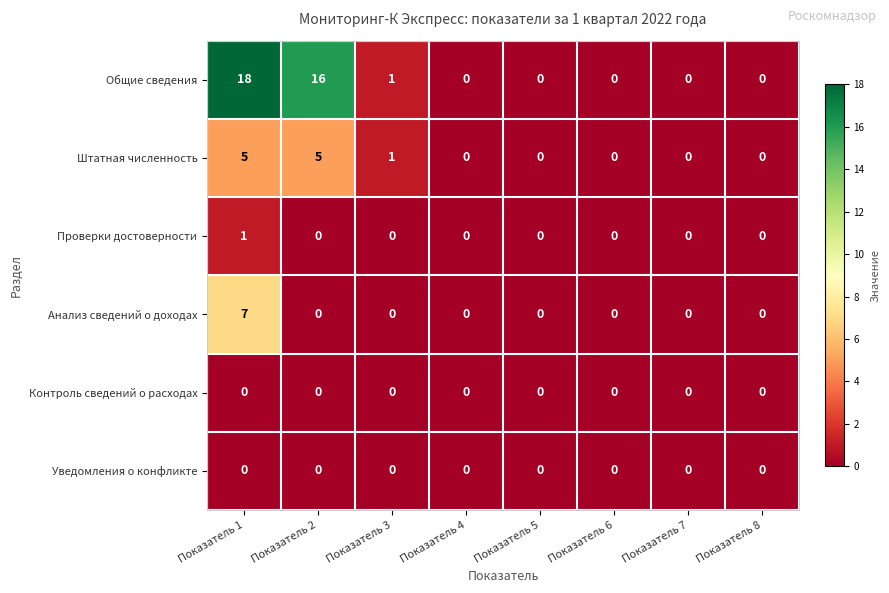

What is the difference between the second highest and minimum values in the Штатная численность series?

5